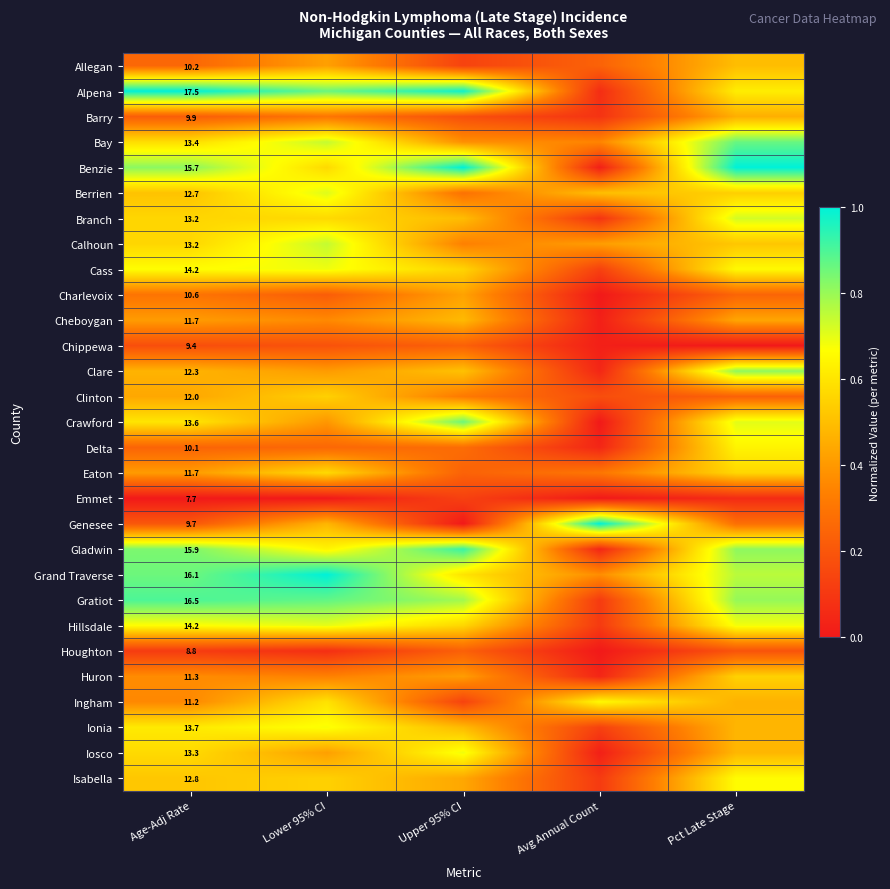

Between Pct Late Stage and Age-Adj Rate, which is larger?

Pct Late Stage